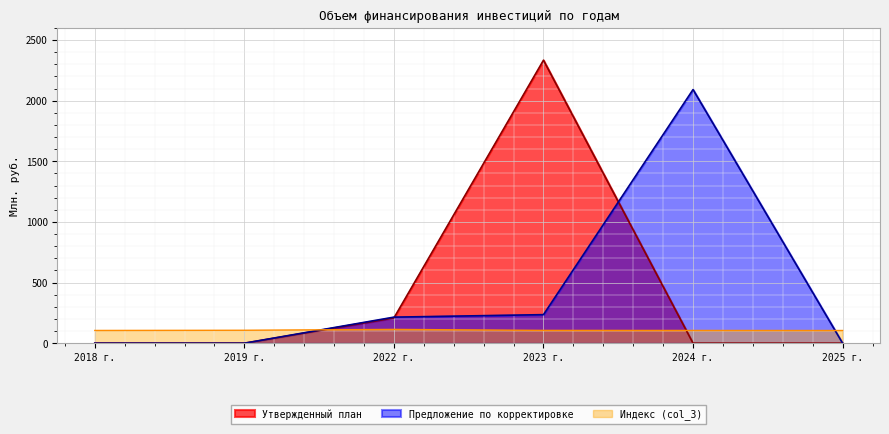

At which category is the sum across all series the highest?

2023 г.